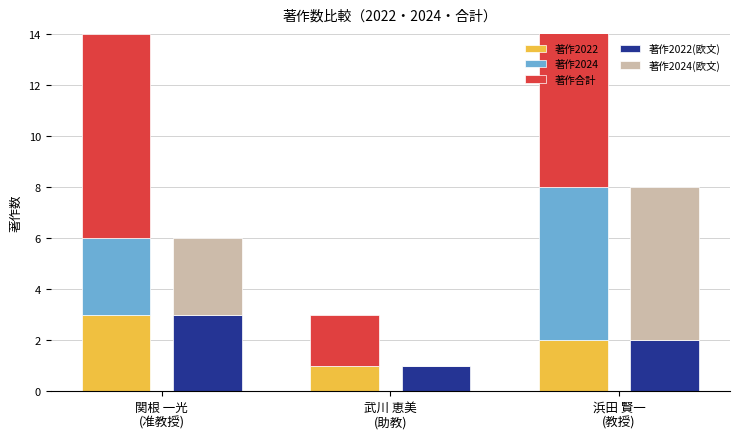

The value of 著作2022 at 浜田 賢一
(教授) is 2. True or false?

True